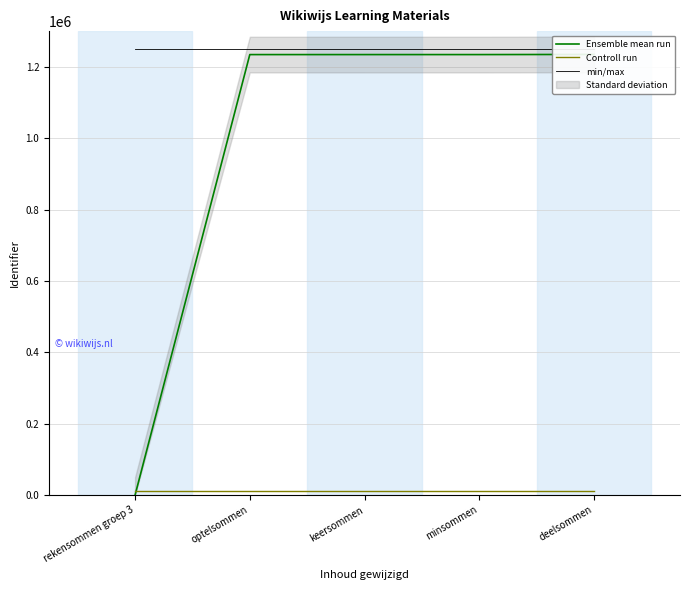

List the series in order of their peak value, lowest first.

Controll run, Ensemble mean run, min/max